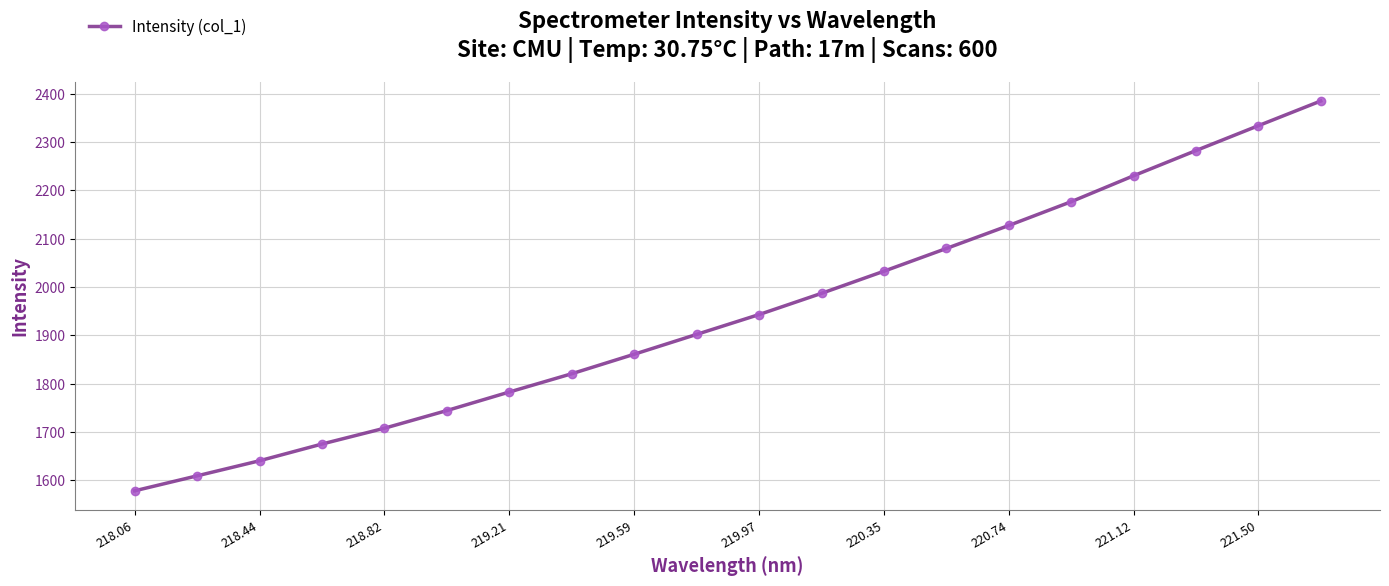

What is the difference between the maximum and minimum values?

807.0